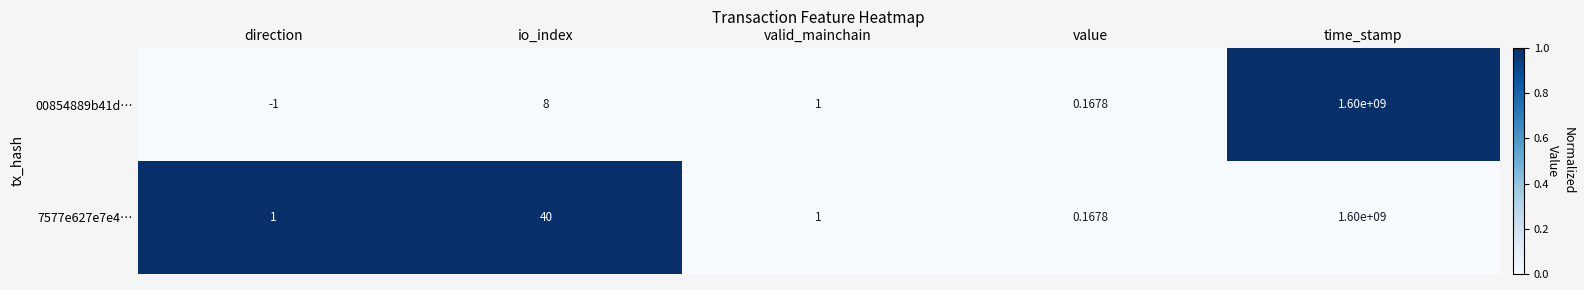

At which category is the sum across all series the highest?

time_stamp